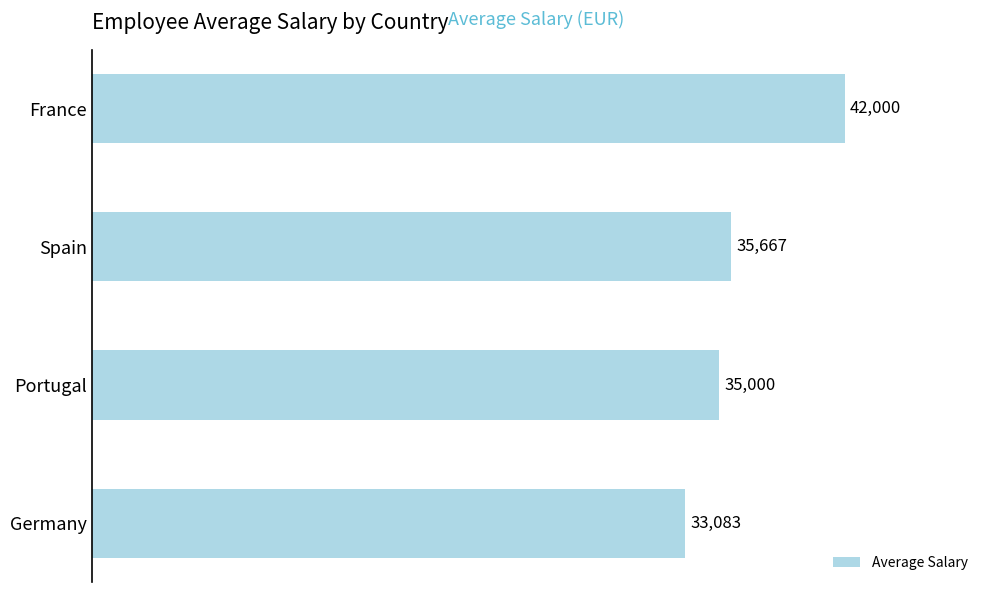

What is the label of the 3rd bar from the top?

Portugal